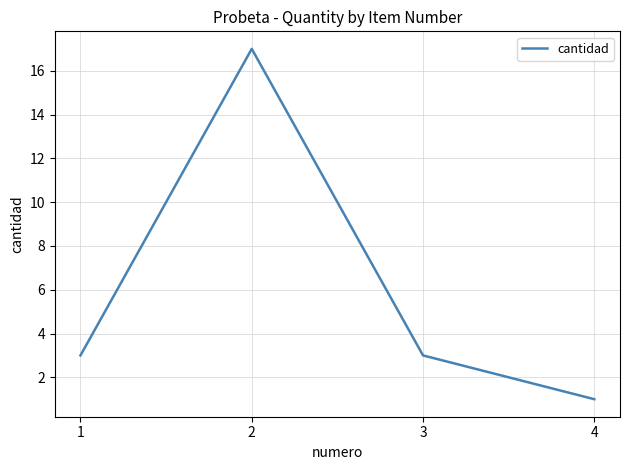

Reading right to left, extract all data points from this chart.

4=1	3=3	2=17	1=3